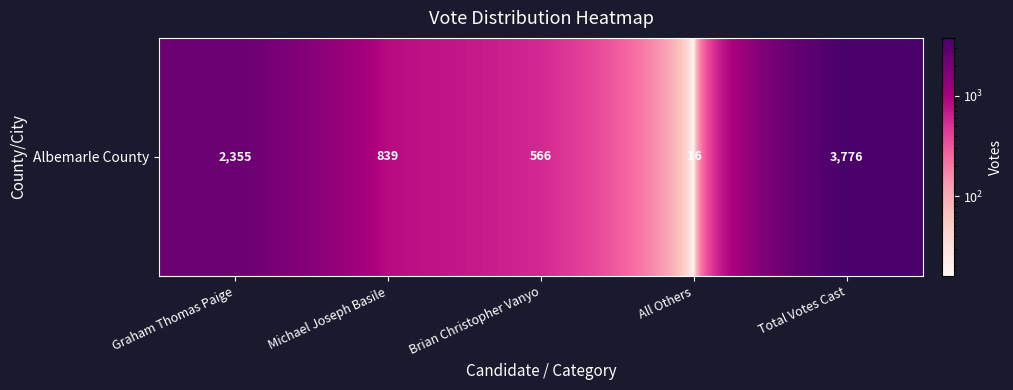

Where is the data nearest to the value 1896?

Graham Thomas Paige